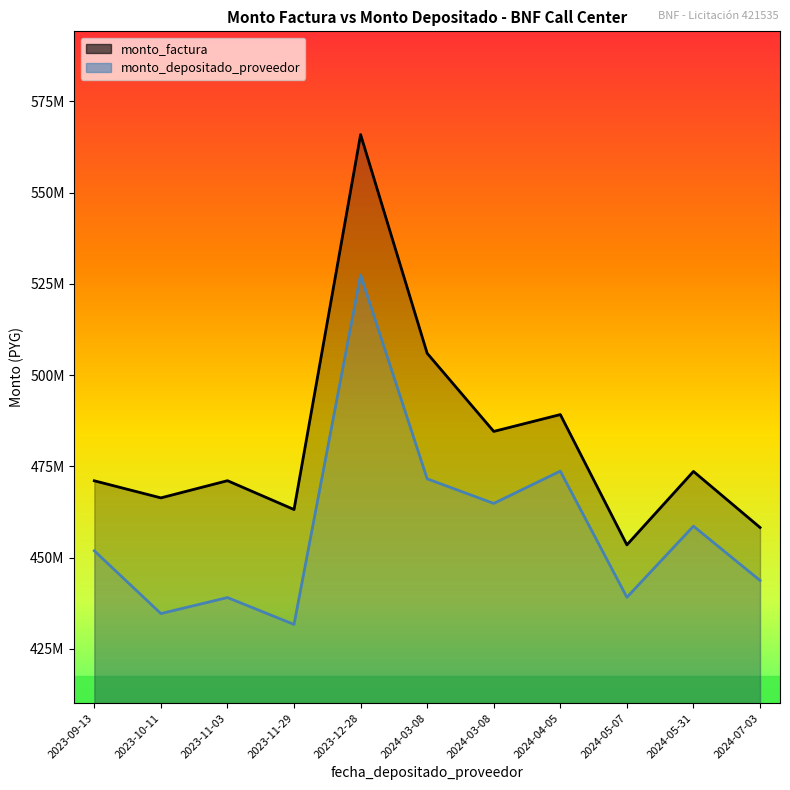

True or false: monto_depositado_proveedor and monto_factura cross at least once.

False